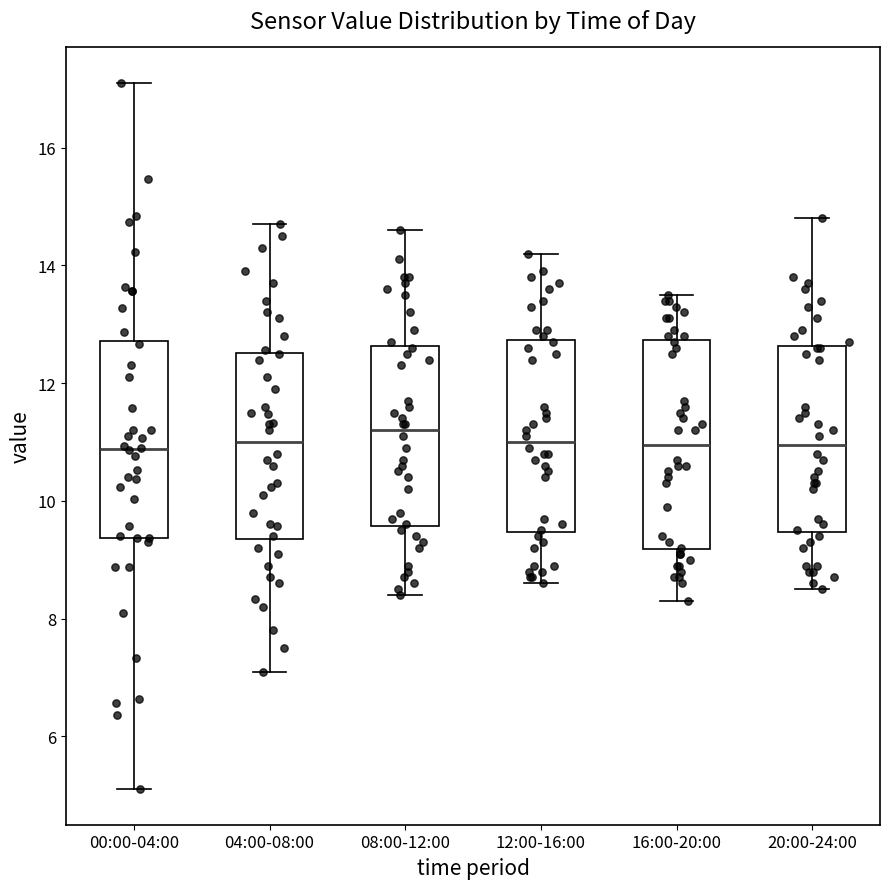

Reading left to right, transcribe this box plot: for each box, give where its median line is, the range the box spans, and where its two whiskers end, as read against the y-axis. The values are not printed on the chart, so give them approximately, as read against the axis.

00:00-04:00: median 10.8, box 9.4 to 12.8, whiskers 5.2 to 17.2
04:00-08:00: median 11.0, box 9.4 to 12.6, whiskers 7.2 to 14.8
08:00-12:00: median 11.2, box 9.6 to 12.6, whiskers 8.4 to 14.6
12:00-16:00: median 11.0, box 9.4 to 12.8, whiskers 8.6 to 14.2
16:00-20:00: median 11.0, box 9.2 to 12.8, whiskers 8.4 to 13.6
20:00-24:00: median 11.0, box 9.4 to 12.6, whiskers 8.6 to 14.8